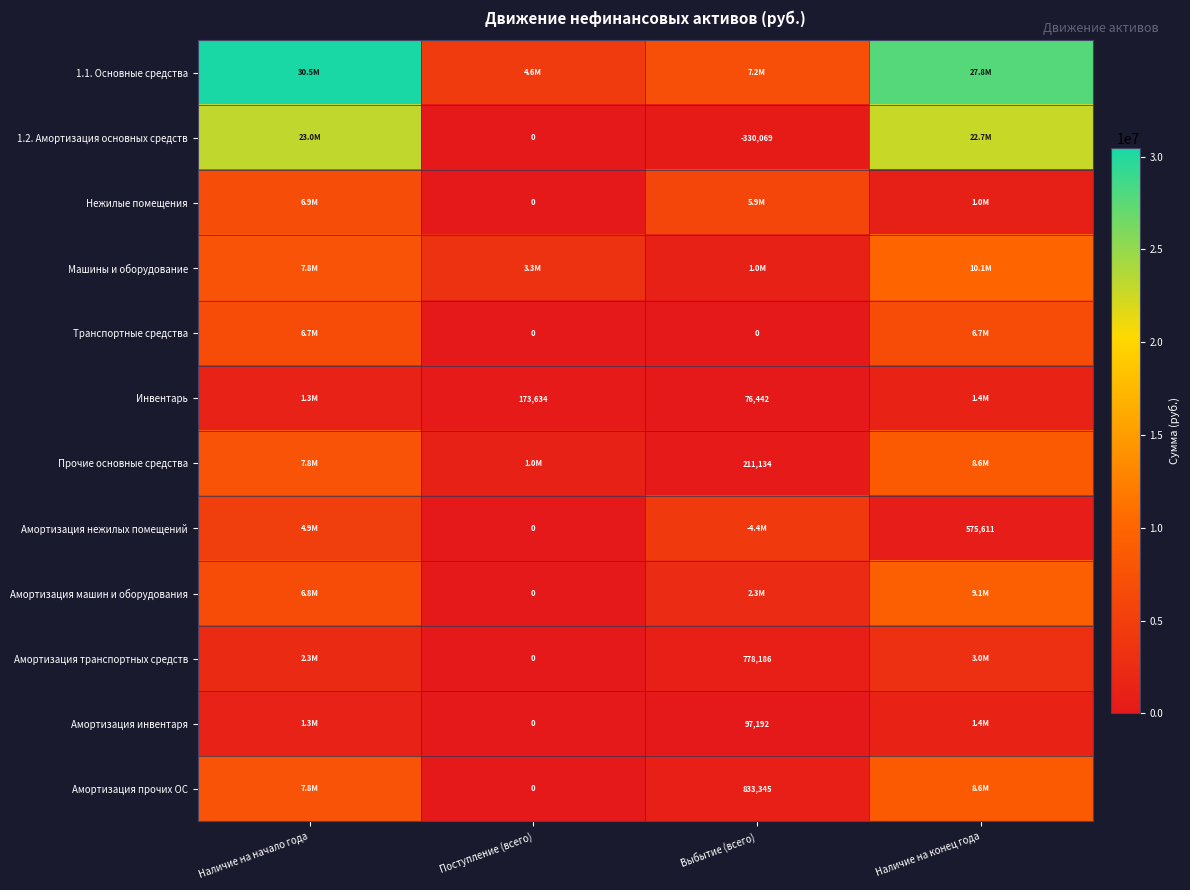

Between Наличие на начало года and Поступление (всего), which series saw the biggest shift?

1.1. Основные средства